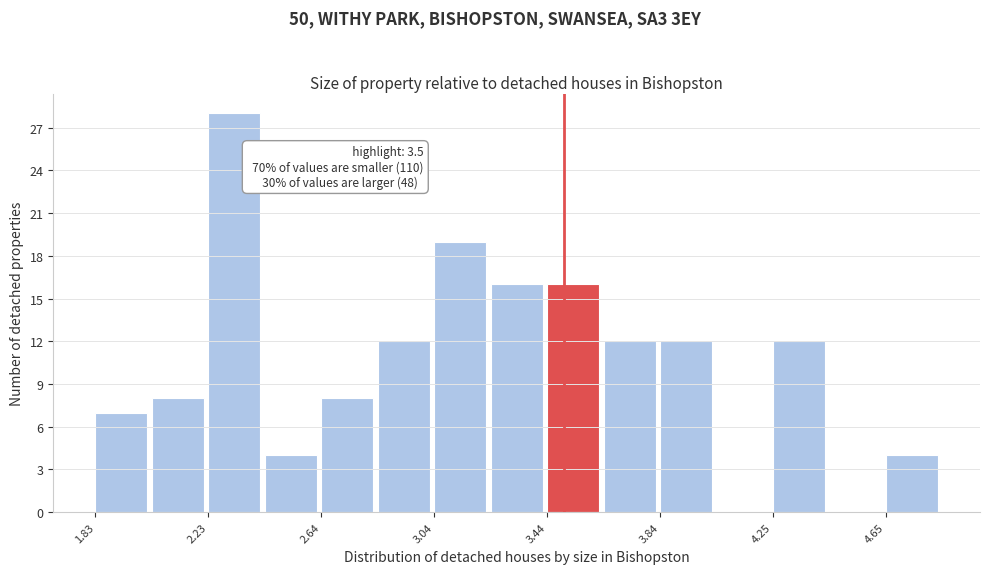

Over which range of the x-axis is the bar tallest?

2.25 to 2.45